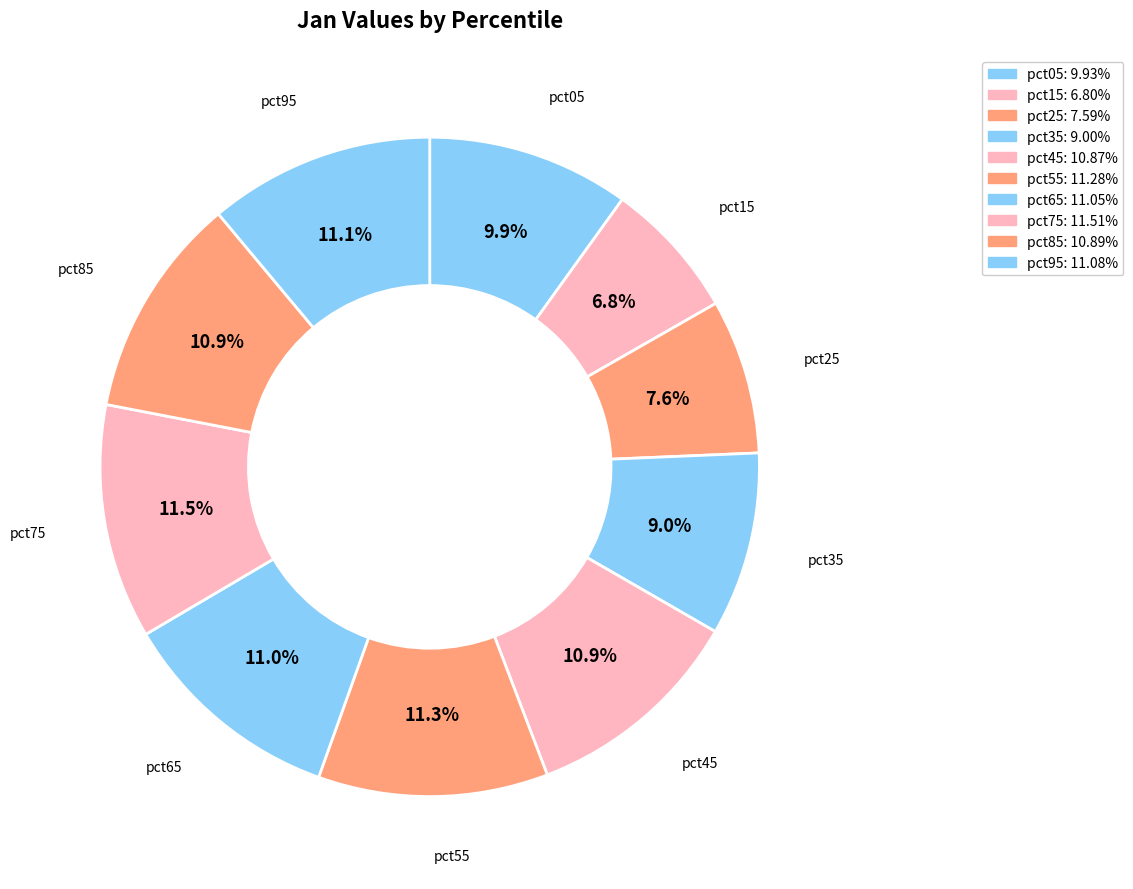

How much of the chart is everything except pct95?

88.9%